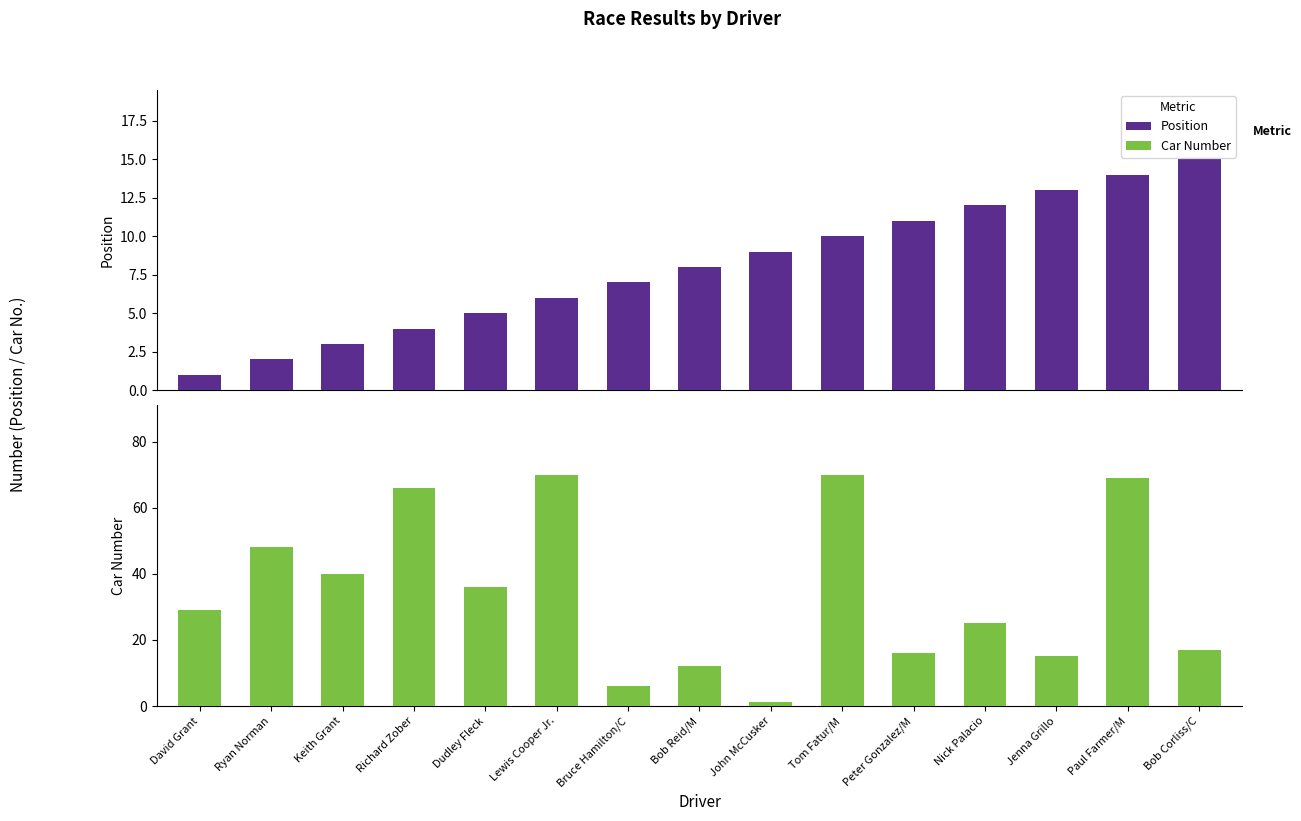

The Car Number series shows 48 at Ryan Norman. True or false?

True